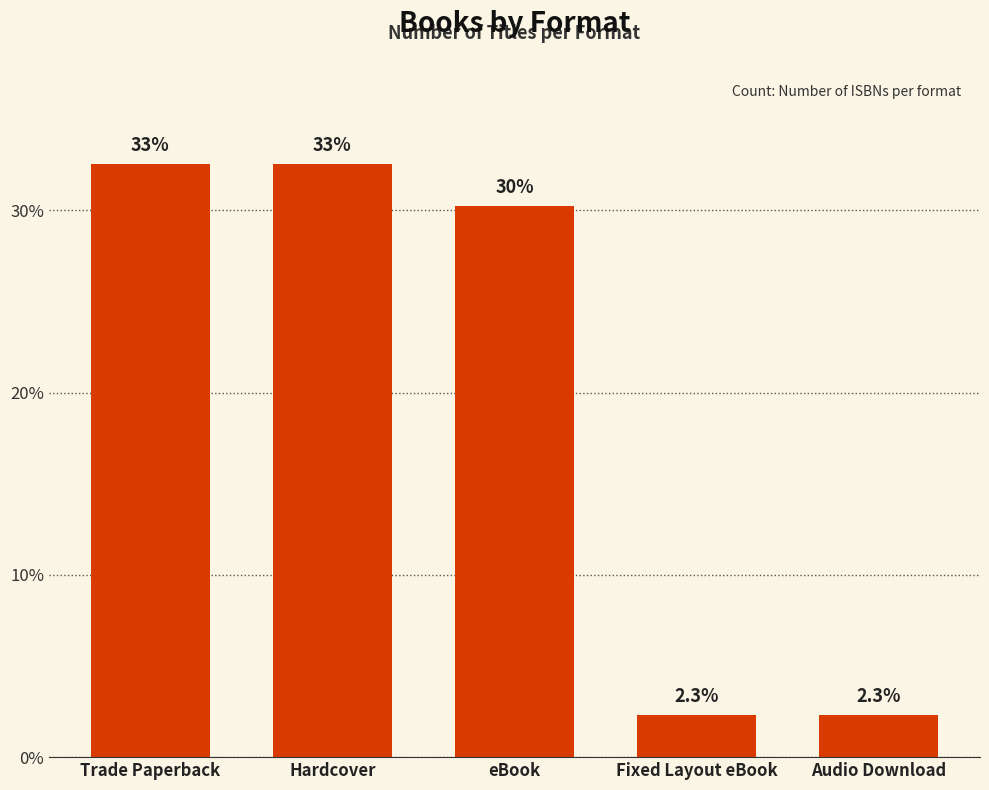

List the labels in order of value, smallest first.

Fixed Layout eBook, Audio Download, eBook, Trade Paperback, Hardcover